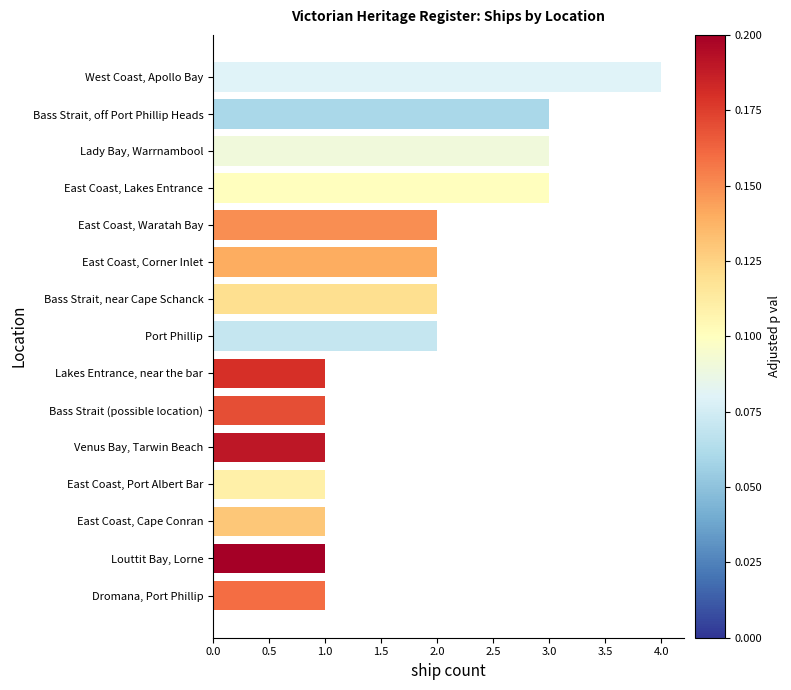

The chart shows a value of 1 at East Coast, Waratah Bay. True or false?

False